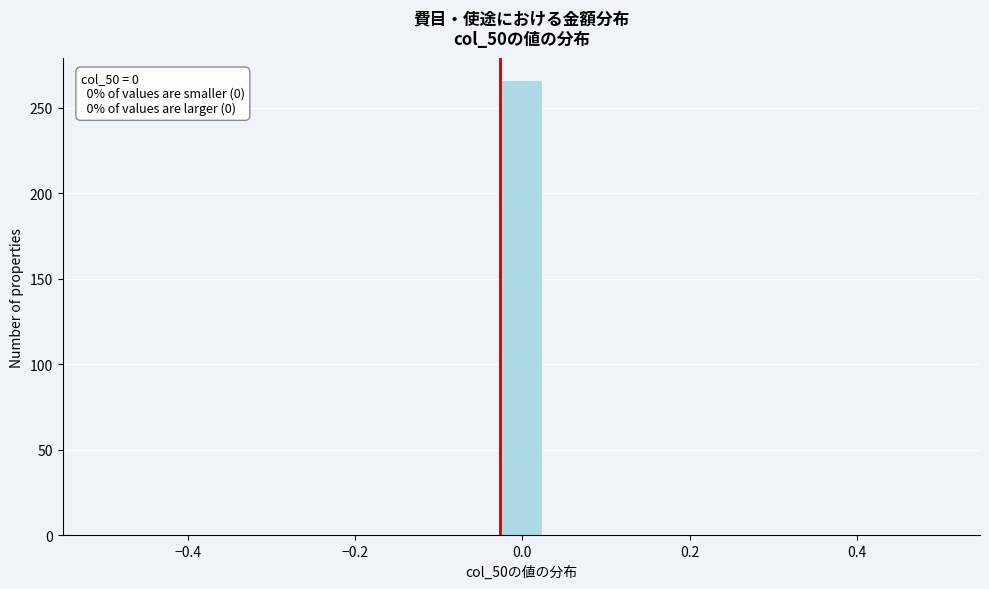

Read against the x-axis, roughly where is the centre of the tallest bar?

0.00